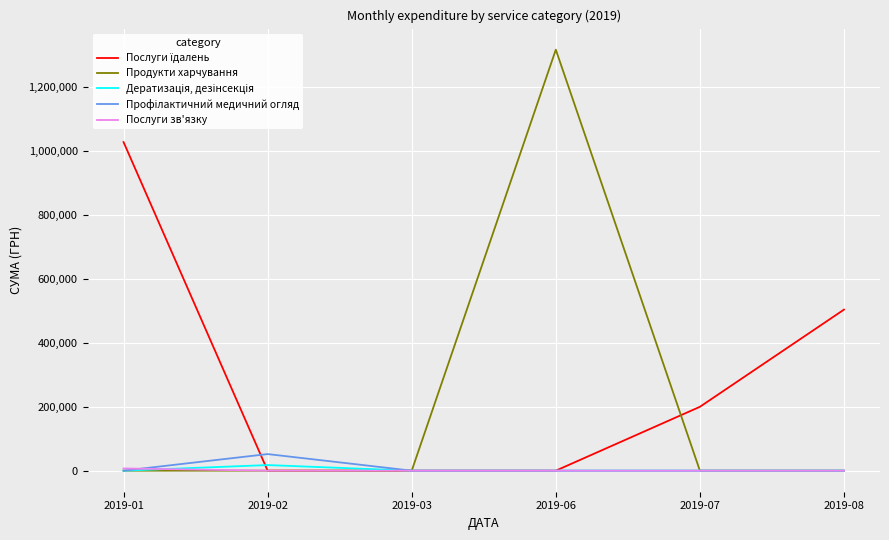

Which series has the widest spread of values?

Продукти харчування